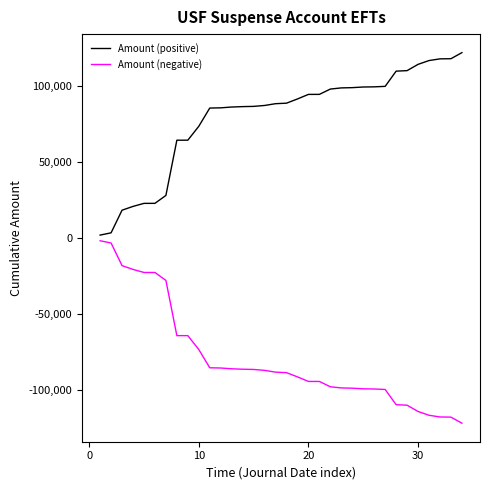

What is the maximum value shown in the chart?

121825.4